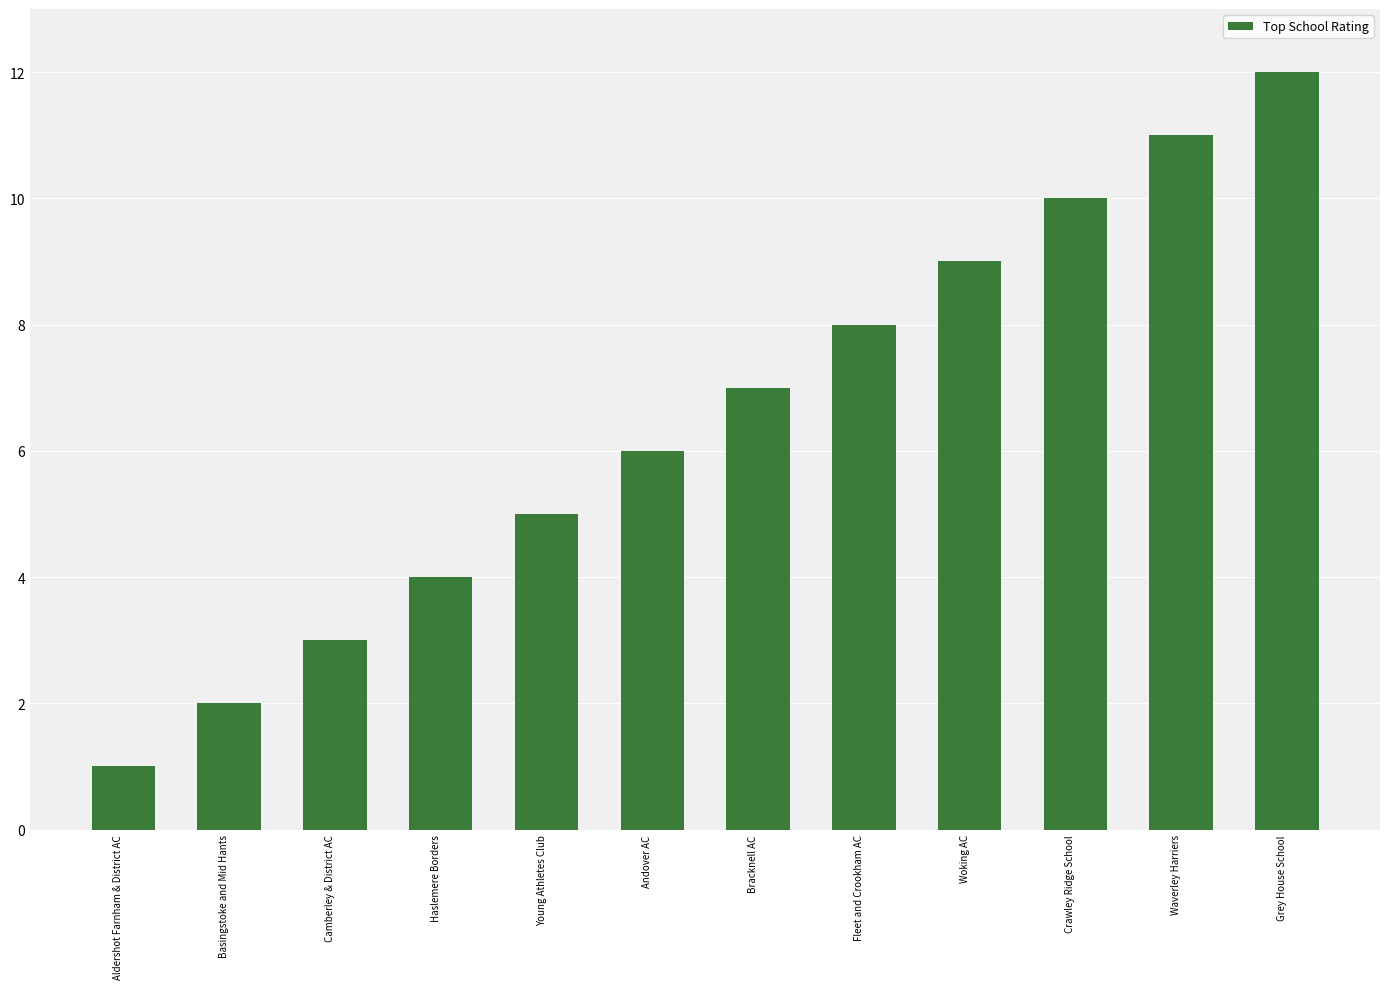

What is the label of the 5th bar from the left?

Young Athletes Club